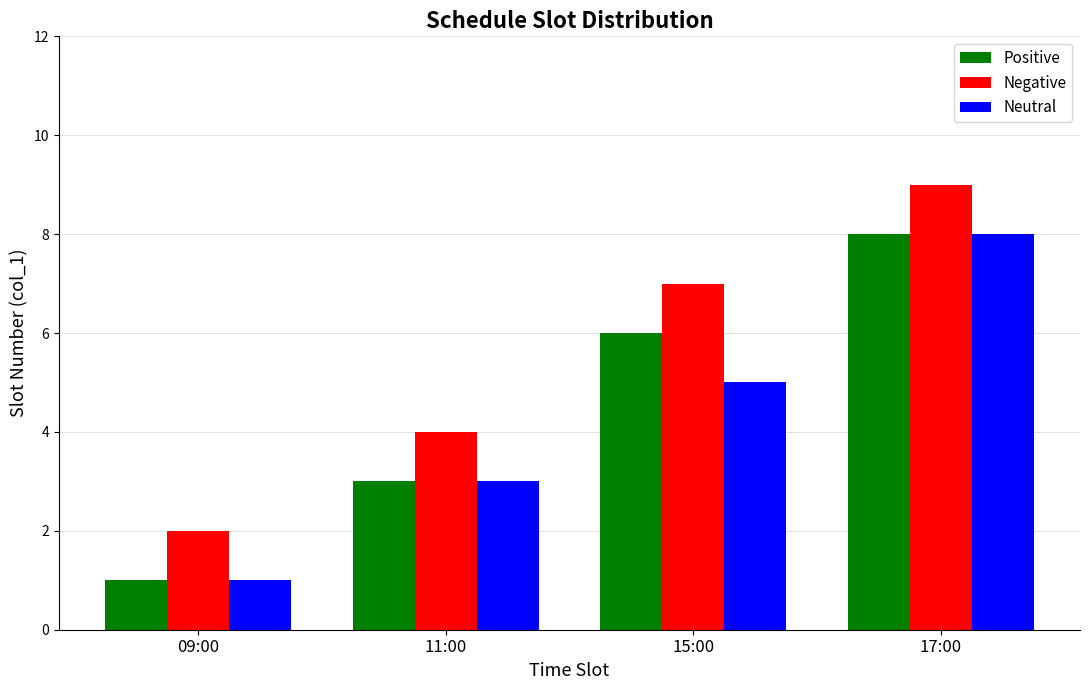

Is the value of Positive at 11:00 greater than the value of Neutral at 09:00?

Yes